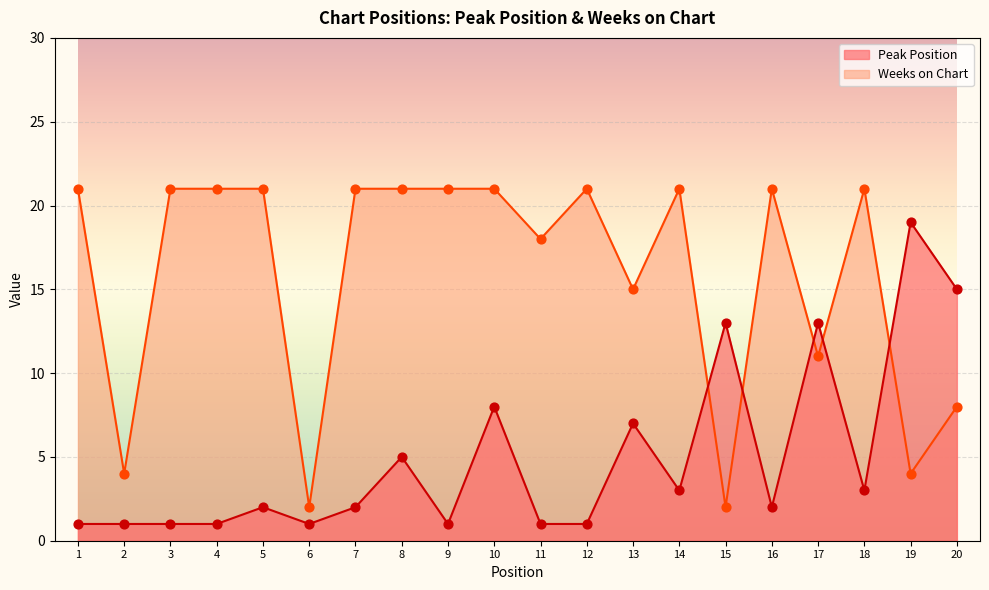

Which series contains the highest Y value?

Weeks on Chart